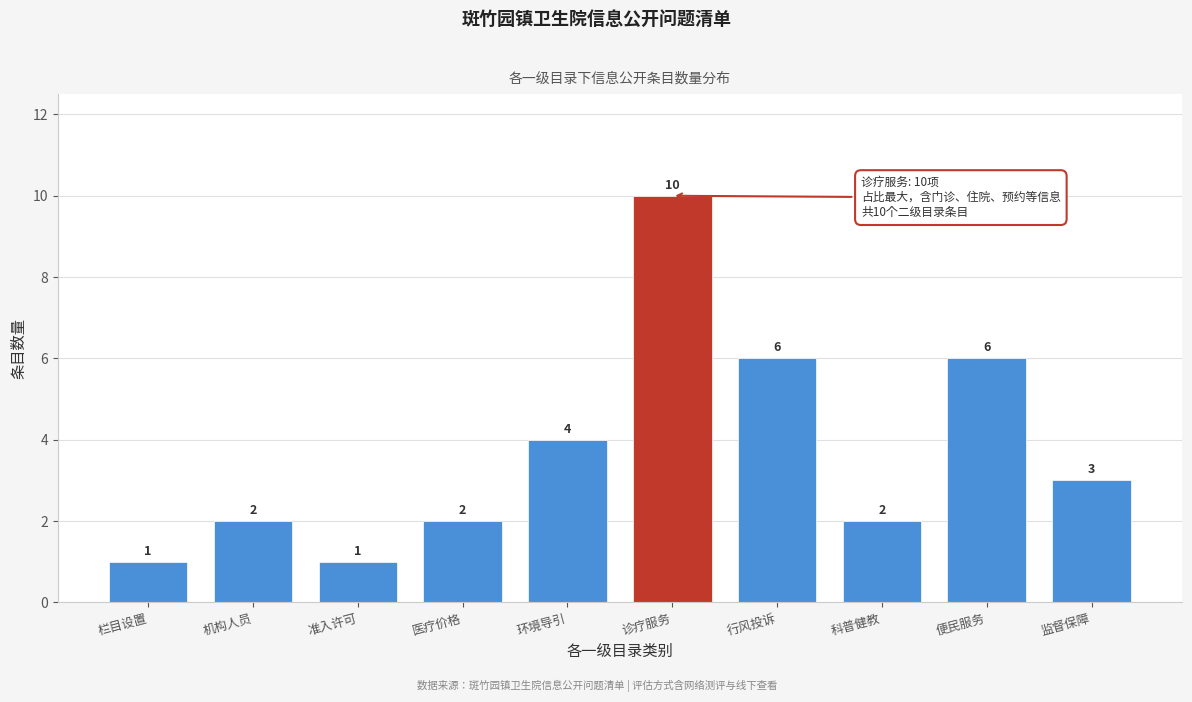

Reading left to right, list all the values displayed in this chart.

栏目设置=1	机构人员=2	准入许可=1	医疗价格=2	环境导引=4	诊疗服务=10	行风投诉=6	科普健教=2	便民服务=6	监督保障=3